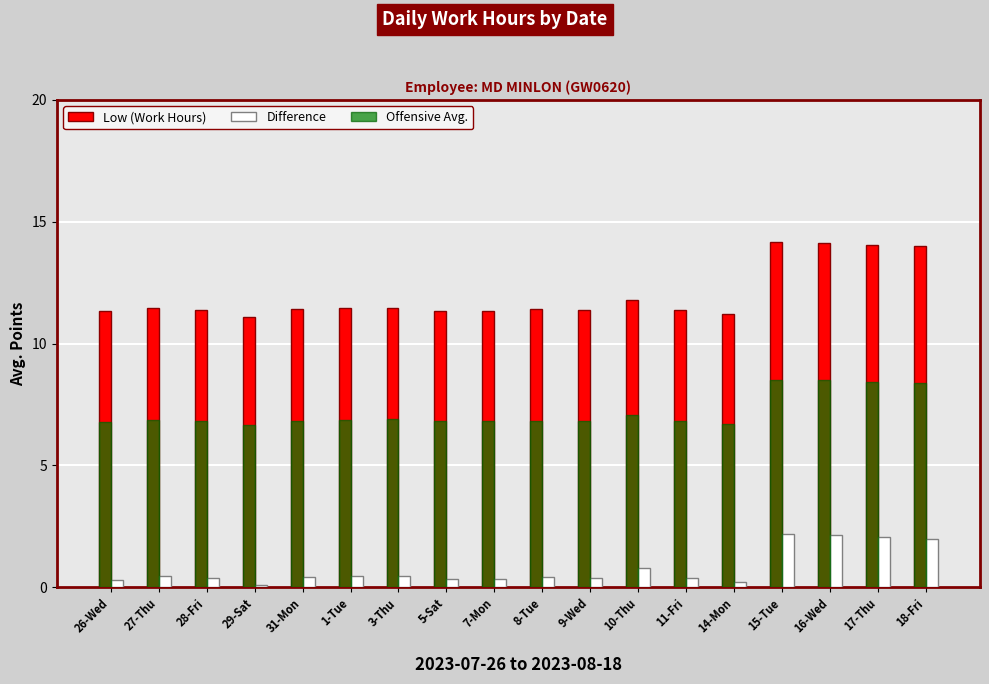

Count the number of categories in the chart.

18